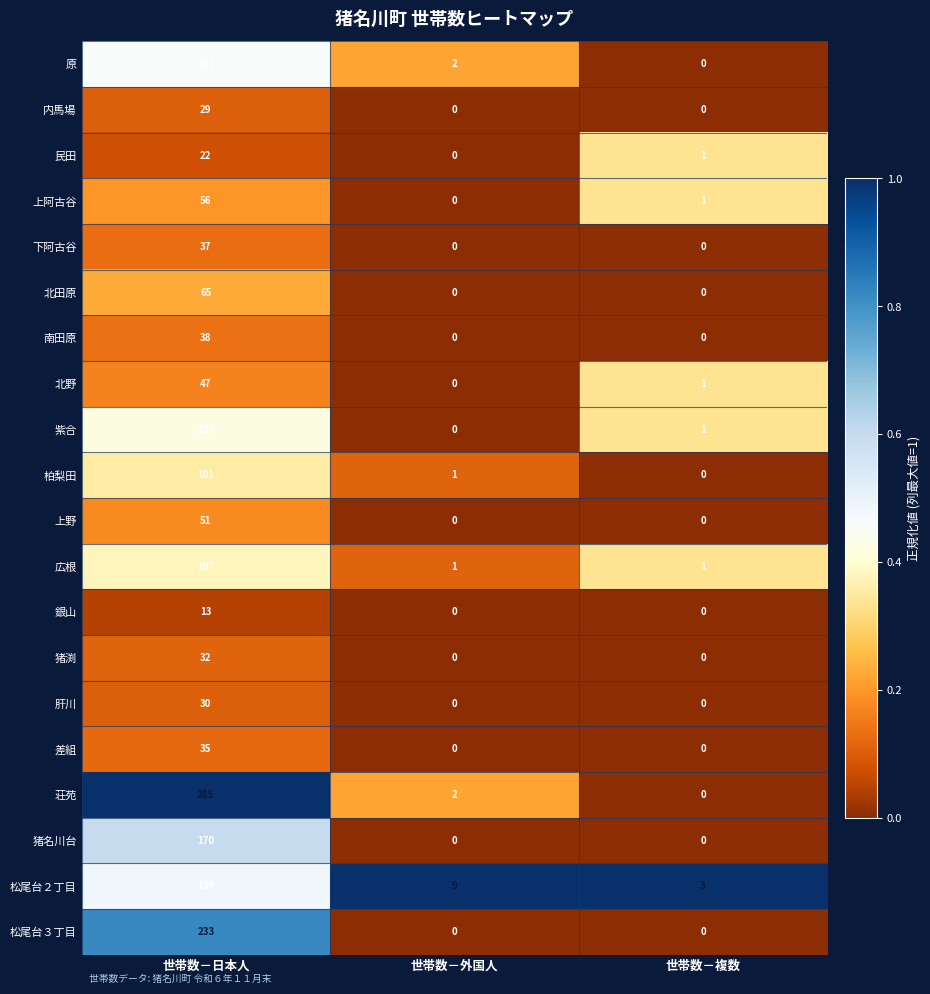

What is the maximum value for 柏梨田?

101